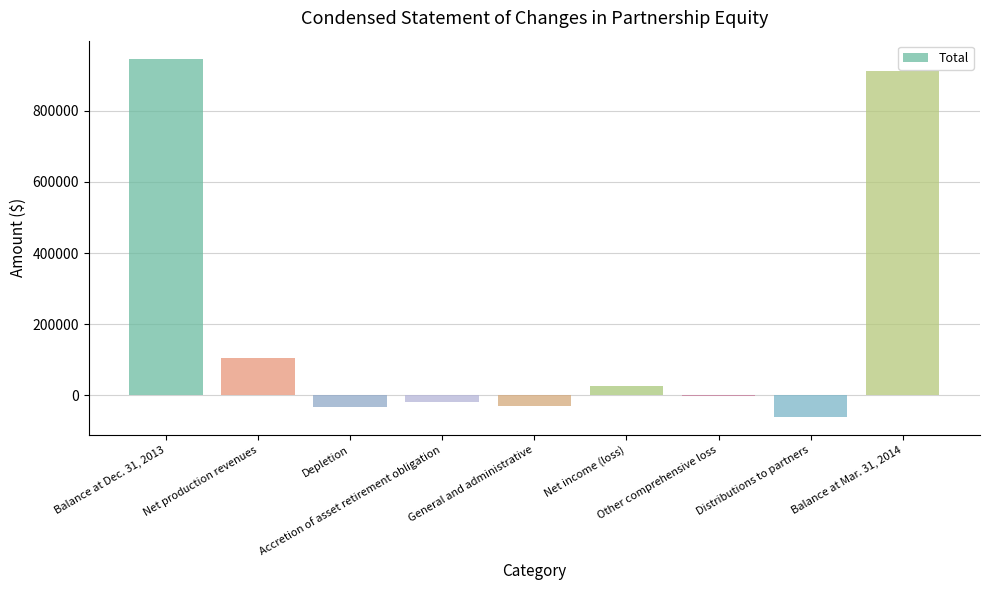

What is the greatest value displayed?

946300